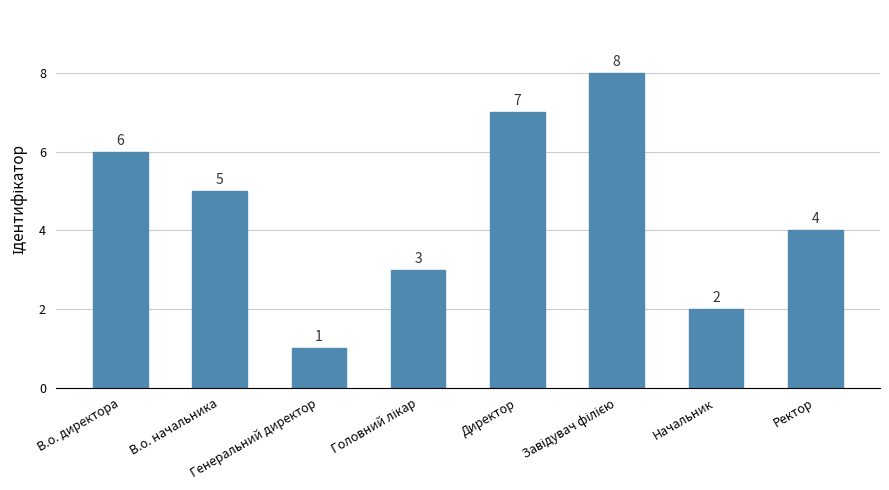

What position from the left is Ректор?

8